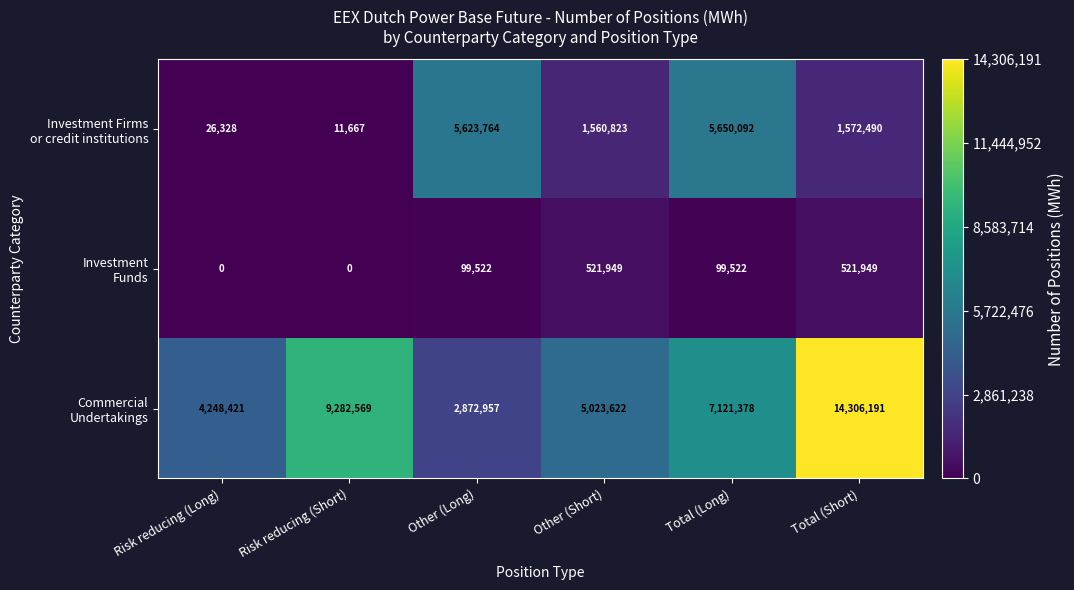

Which label corresponds to the largest value in the chart?

Total (Short)